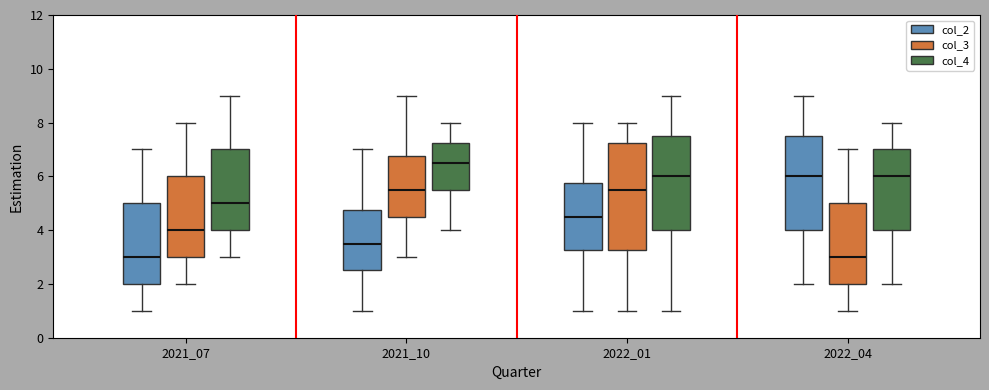

Reading left to right, transcribe this box plot: for each box, give where its median line is, the range the box spans, and where its two whiskers end, as read against the y-axis. The values are not printed on the chart, so give them approximately, as read against the axis.

2021_07 (col_2): median 3.0, box 2.0 to 5.0, whiskers 1.0 to 7.0
2021_07 (col_3): median 4.0, box 3.0 to 6.0, whiskers 2.0 to 8.0
2021_07 (col_4): median 5.0, box 4.0 to 7.0, whiskers 3.0 to 9.0
2021_10 (col_2): median 3.6, box 2.6 to 4.8, whiskers 1.0 to 7.0
2021_10 (col_3): median 5.6, box 4.6 to 6.8, whiskers 3.0 to 9.0
2021_10 (col_4): median 6.6, box 5.6 to 7.2, whiskers 4.0 to 8.0
2022_01 (col_2): median 4.6, box 3.2 to 5.8, whiskers 1.0 to 8.0
2022_01 (col_3): median 5.6, box 3.2 to 7.2, whiskers 1.0 to 8.0
2022_01 (col_4): median 6.0, box 4.0 to 7.6, whiskers 1.0 to 9.0
2022_04 (col_2): median 6.0, box 4.0 to 7.6, whiskers 2.0 to 9.0
2022_04 (col_3): median 3.0, box 2.0 to 5.0, whiskers 1.0 to 7.0
2022_04 (col_4): median 6.0, box 4.0 to 7.0, whiskers 2.0 to 8.0